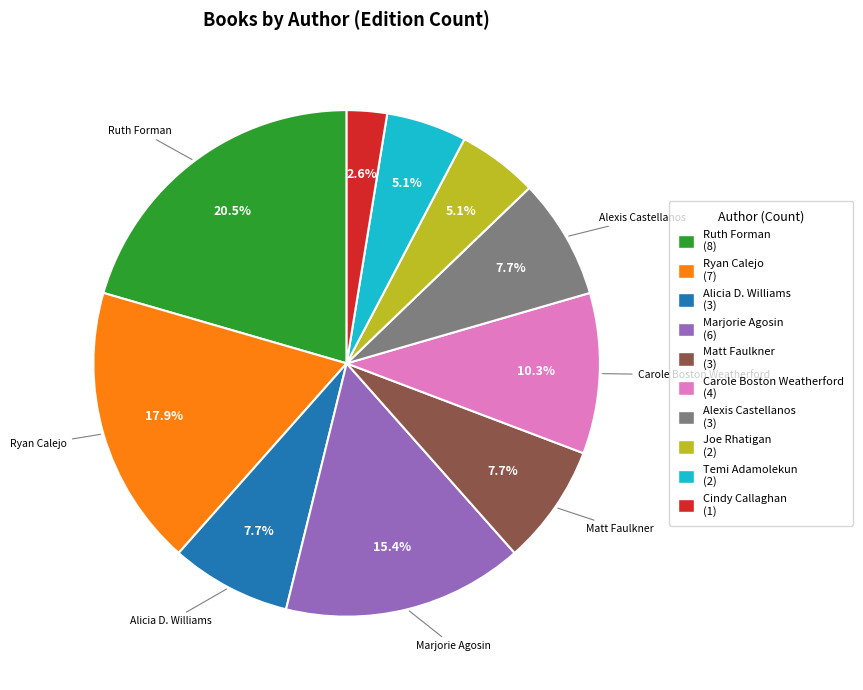

What portion of the pie excludes Marjorie Agosin (6)?

84.6%